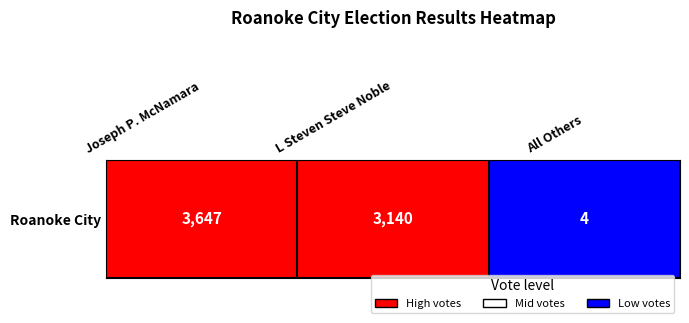

What is the difference between the maximum and minimum values?

3643